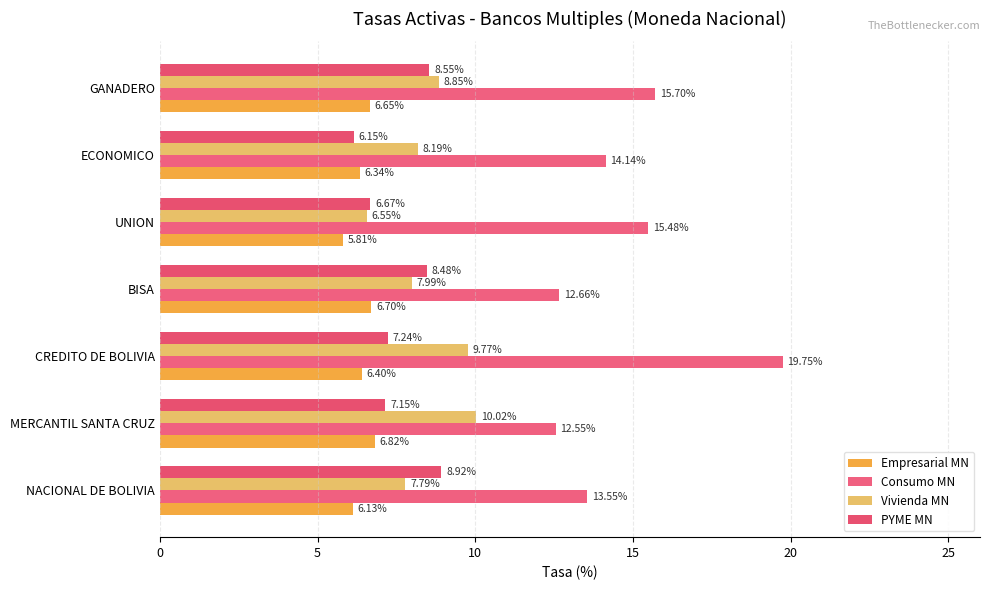

At which category is the sum across all series the highest?

CREDITO DE BOLIVIA